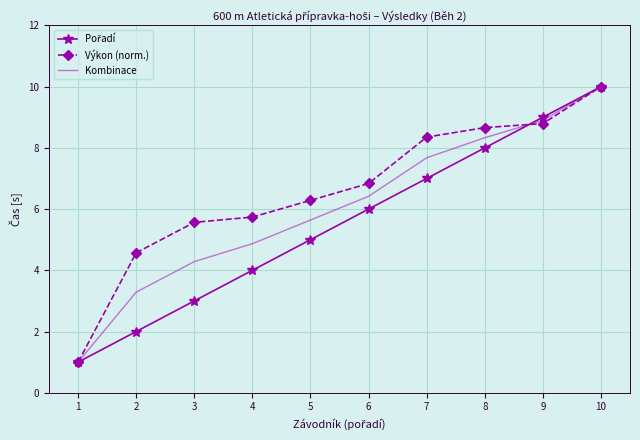

Rank the categories by Kombinace value from highest to lowest.

10, 9, 8, 7, 6, 5, 4, 3, 2, 1